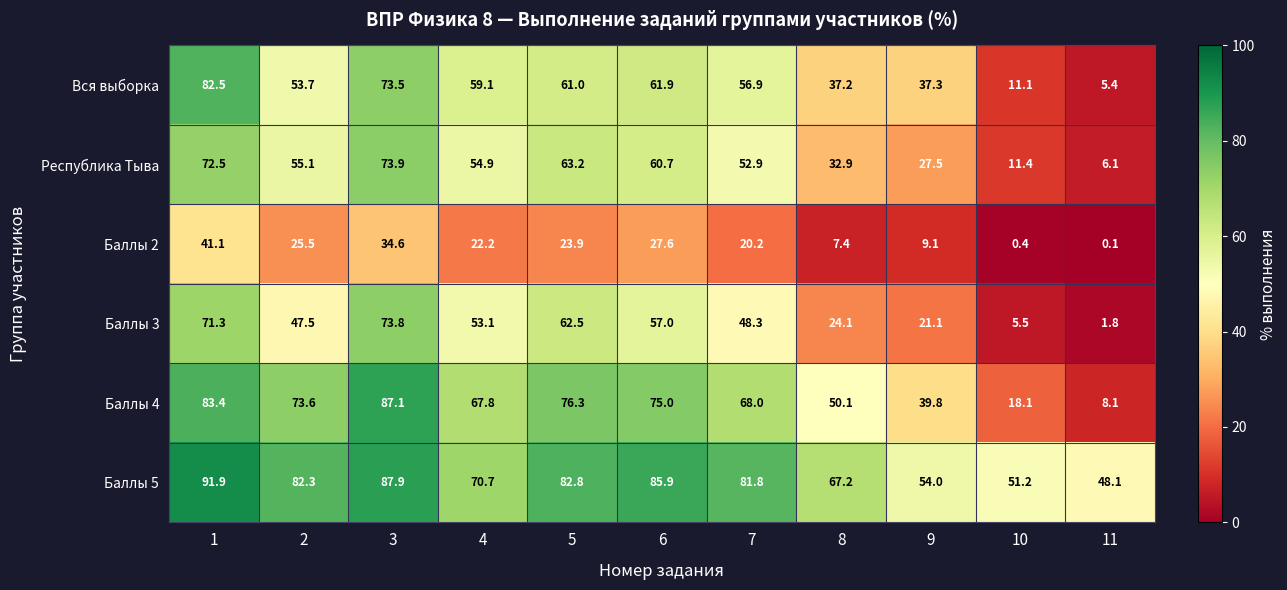

True or false: Баллы 3 has a value of 73.8 at 3.

True